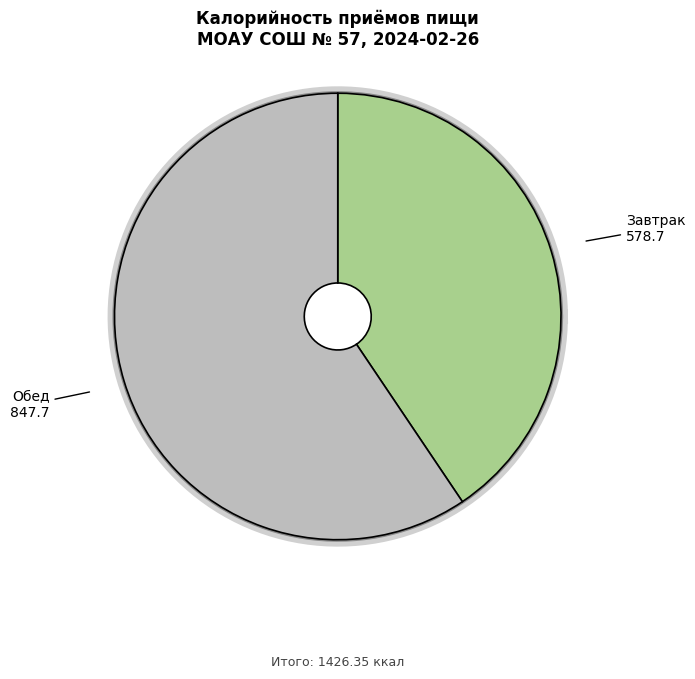

What is the change in value from Завтрак to Обед?

+269.0